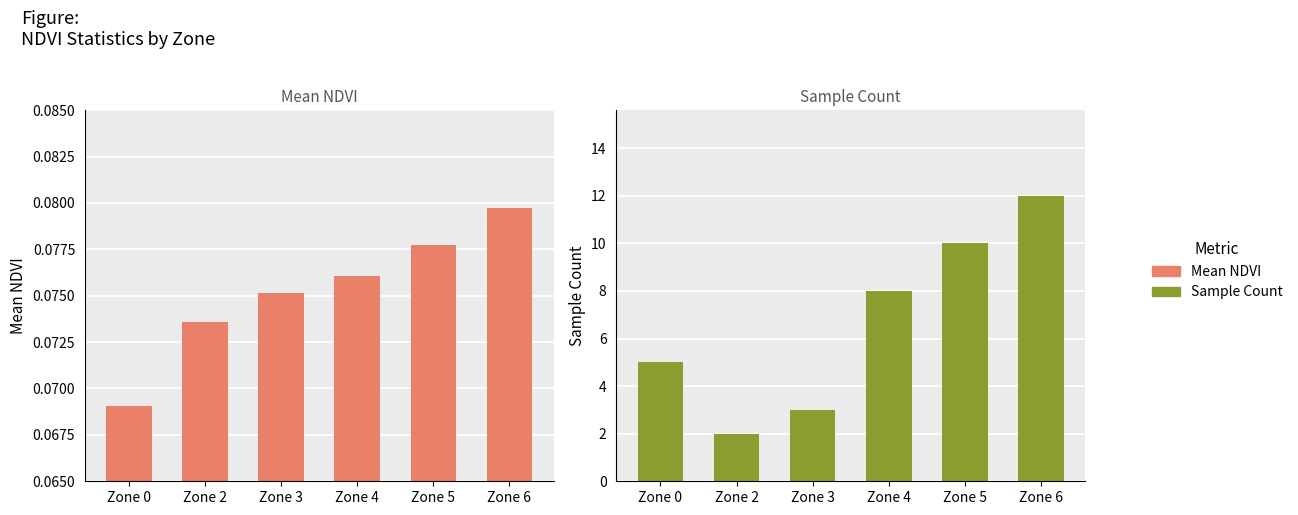

Reading left to right, what are all the values shown in this chart?

Mean NDVI: Zone 0=0.1	Zone 2=0.1	Zone 3=0.1	Zone 4=0.1	Zone 5=0.1	Zone 6=0.1
Sample Count: Zone 0=5.0	Zone 2=2.0	Zone 3=3.0	Zone 4=8.0	Zone 5=10.0	Zone 6=12.0